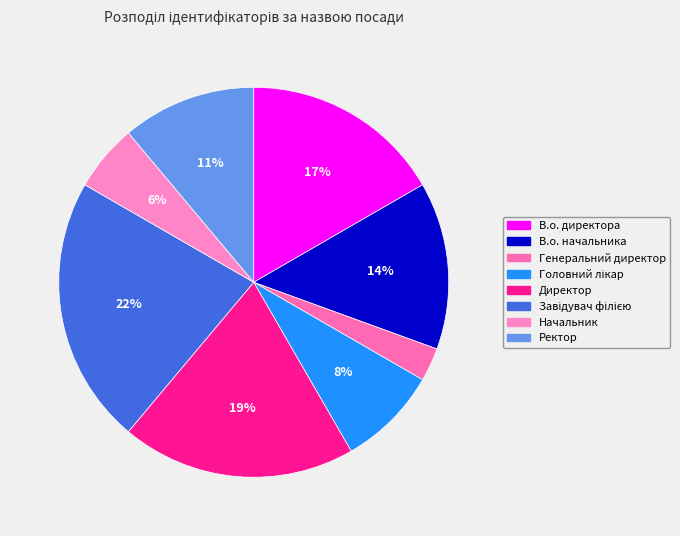

Rank the categories by value from lowest to highest.

Генеральний директор, Начальник, Головний лікар, Ректор, В.о. начальника, В.о. директора, Директор, Завідувач філією